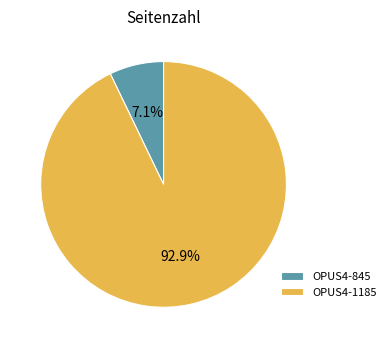

What is the majority slice?

OPUS4-1185